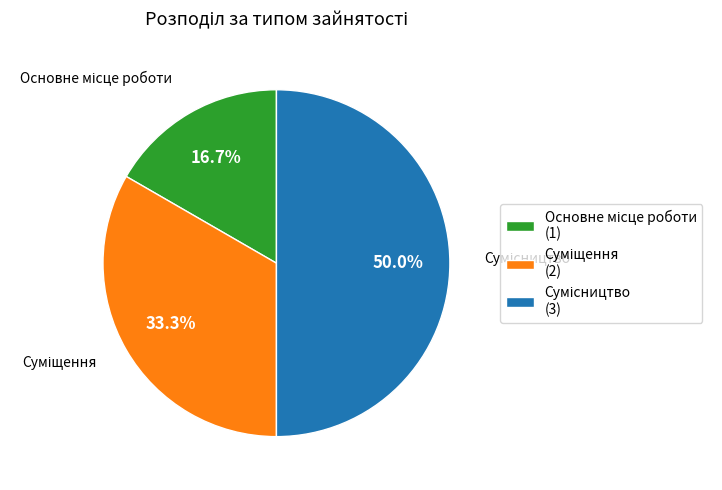

Approximately how many times larger is the value at Основне місце роботи compared to Суміщення?

0.5